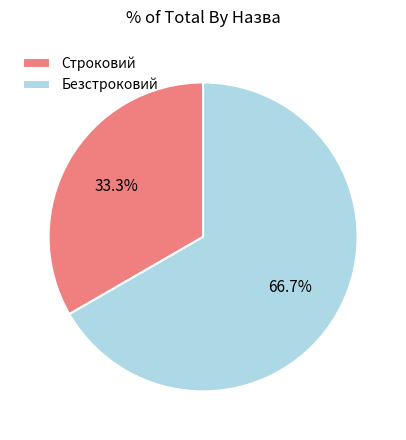

Is it true that Безстроковий is 80% of the pie?

False